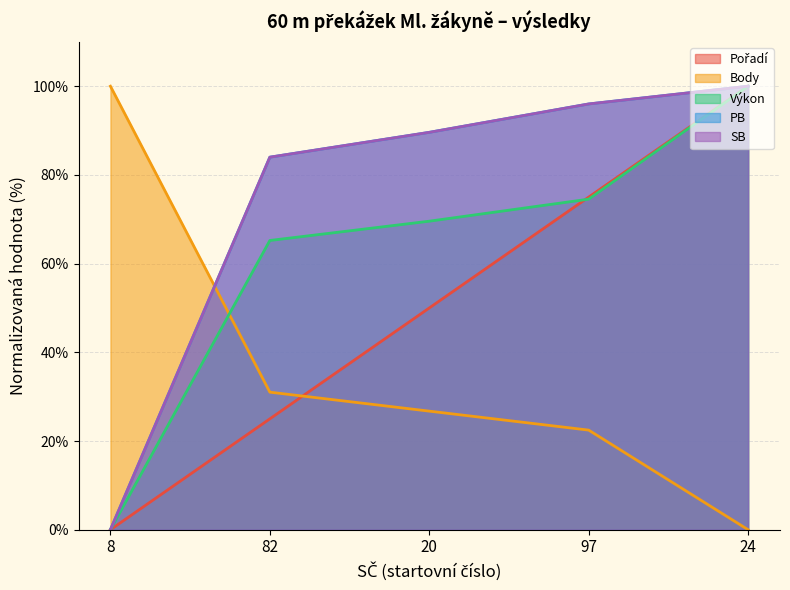

At how many categories does at least one series exceed 83?

5